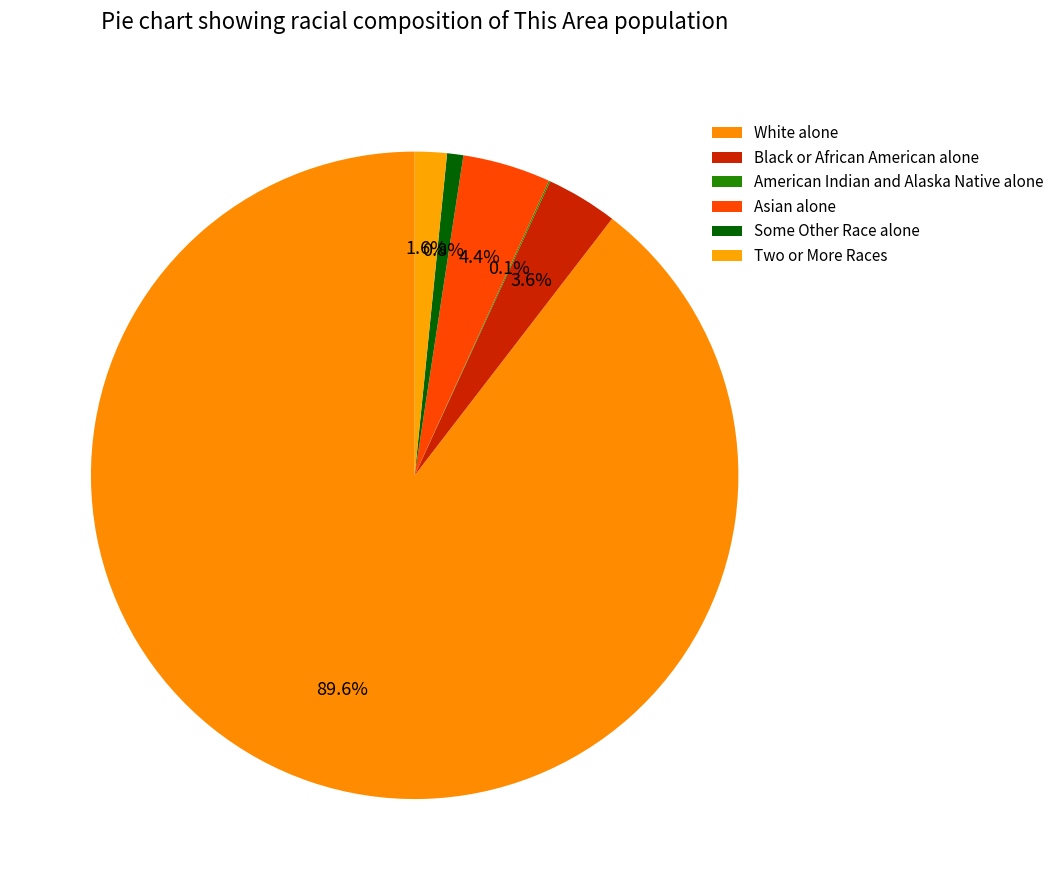

Count the number of slices in the pie.

6